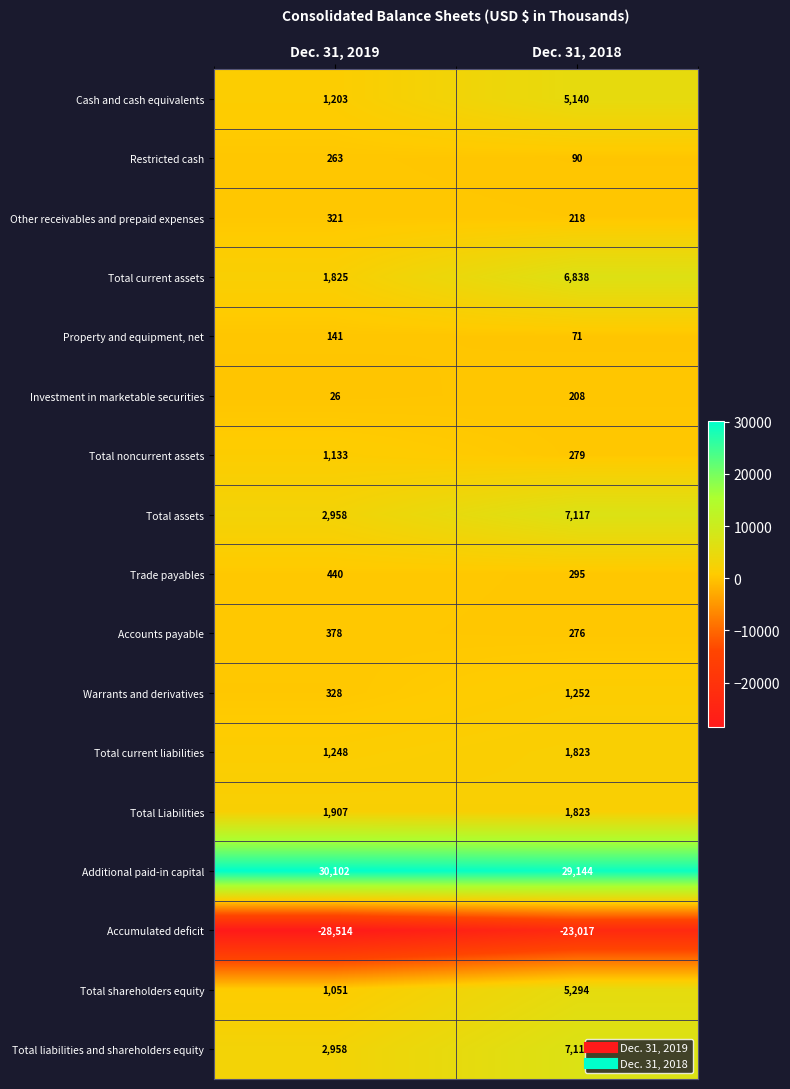

Is it true that Accumulated deficit equals -23017 at Dec. 31, 2018?

True